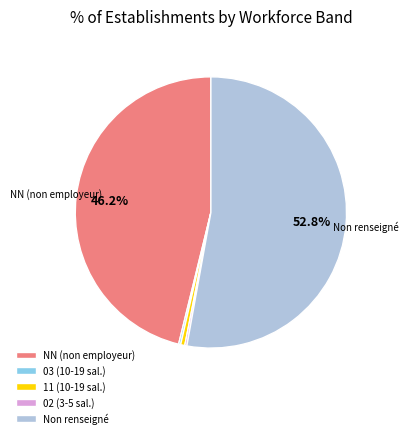

What portion of the pie excludes NN (non employeur)?

53.8%